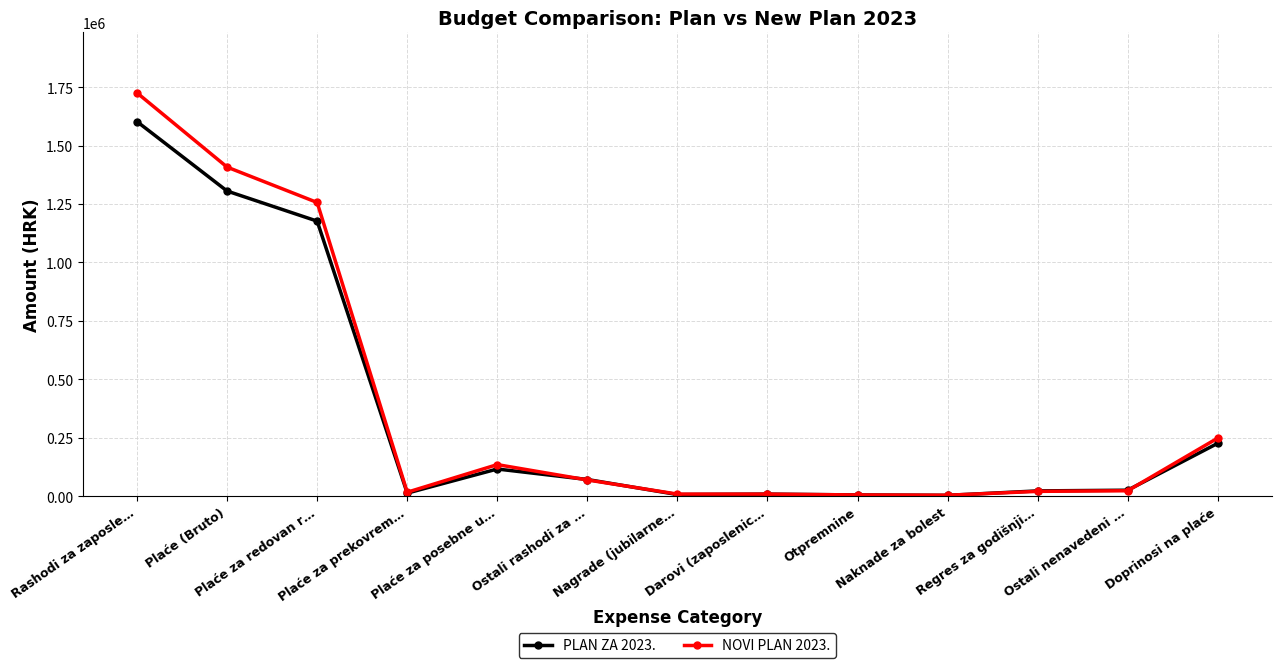

At which label is NOVI PLAN 2023. closest to 864476?

Plaće za redovan r…